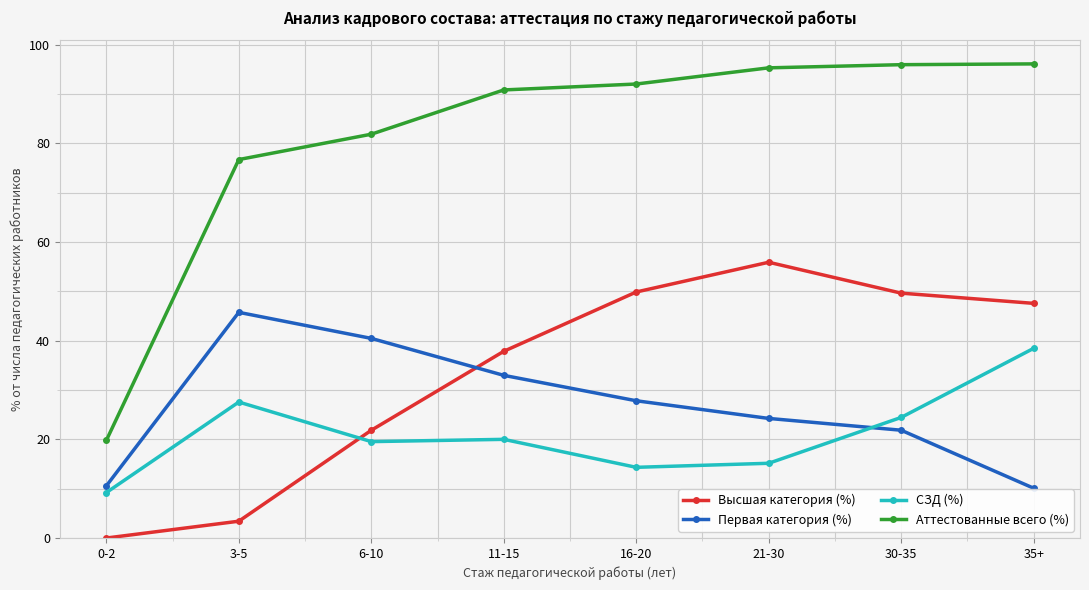

Count the number of data series in this chart.

4